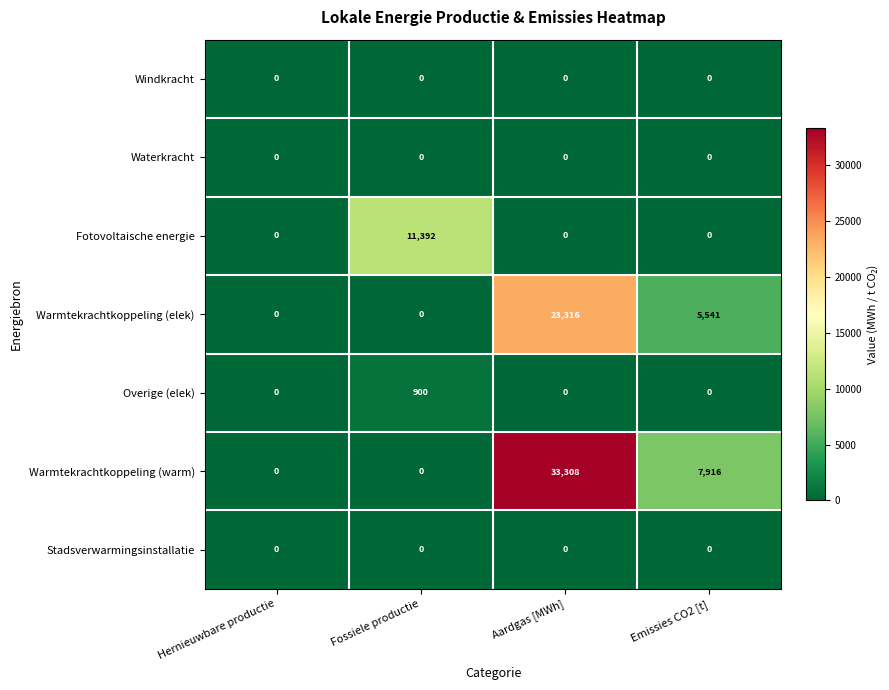

How many categories are shown in the chart?

4